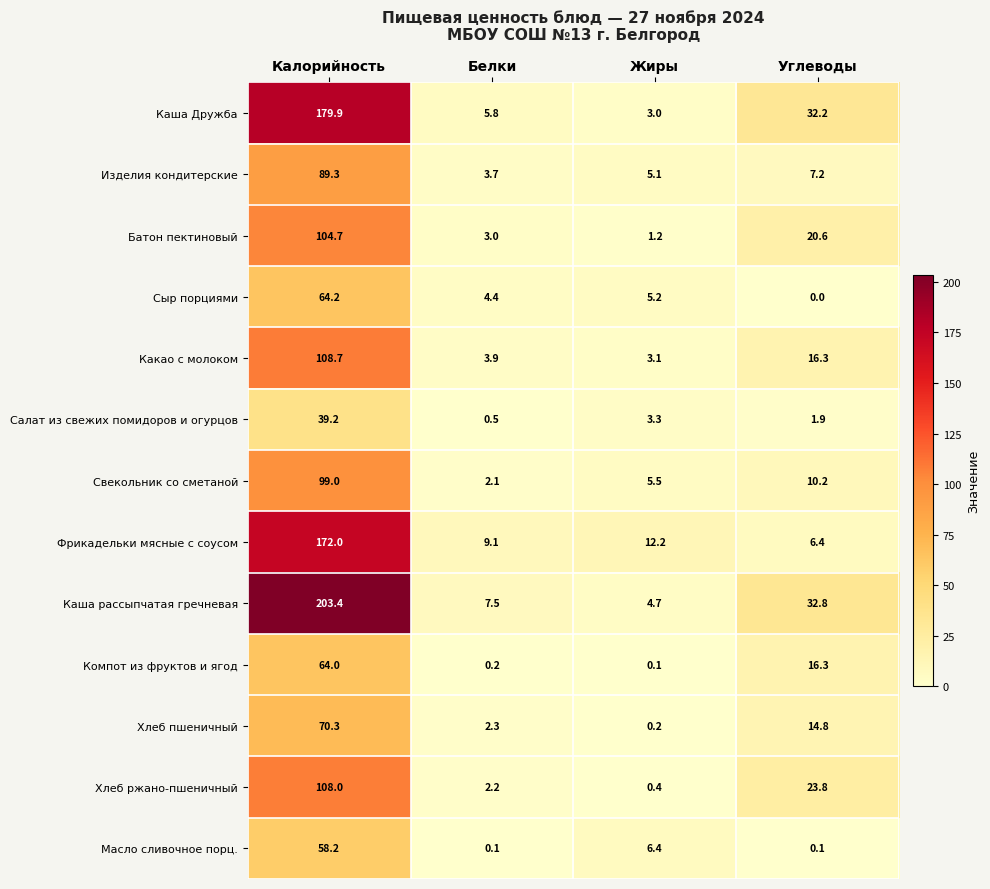

What is the sum of the Каша рассыпчатая гречневая values at Жиры and Углеводы?

37.5